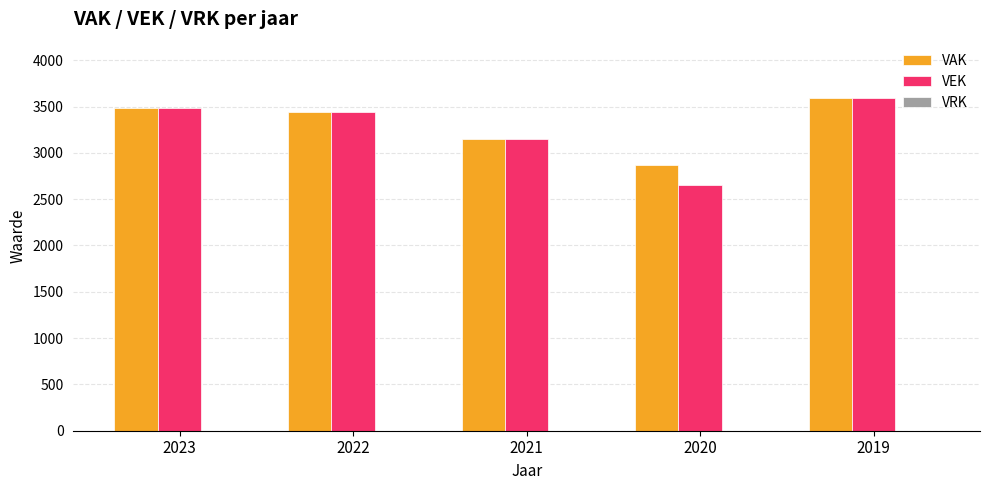

How many bars are there in each group?

2